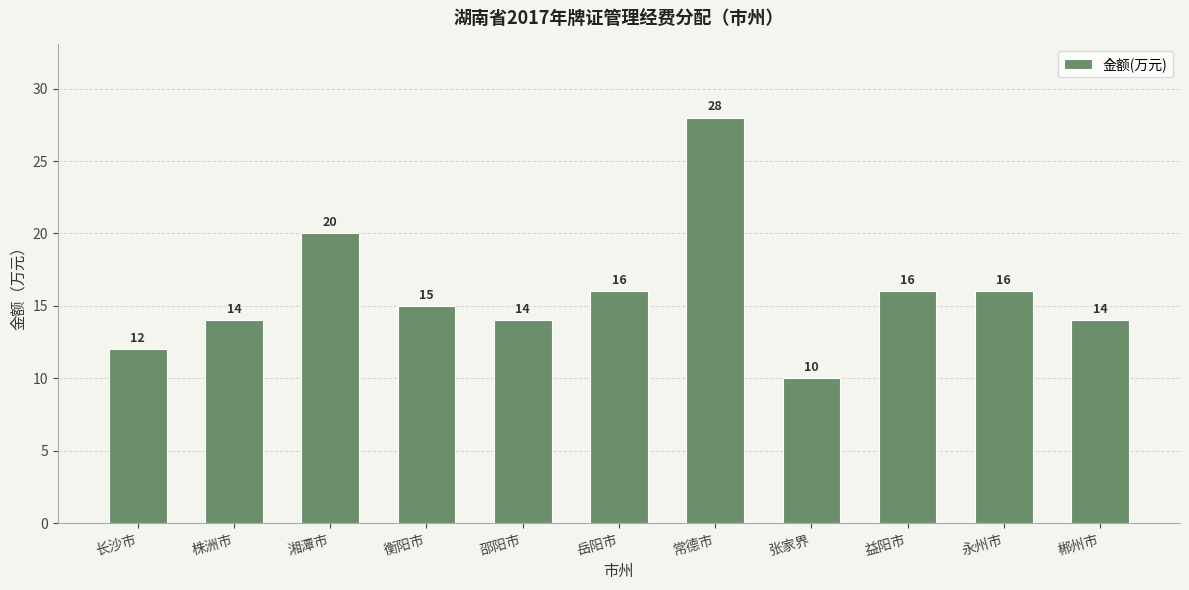

Reading left to right, transcribe all the data shown in this chart.

长沙市=12	株洲市=14	湘潭市=20	衡阳市=15	邵阳市=14	岳阳市=16	常德市=28	张家界=10	益阳市=16	永州市=16	郴州市=14